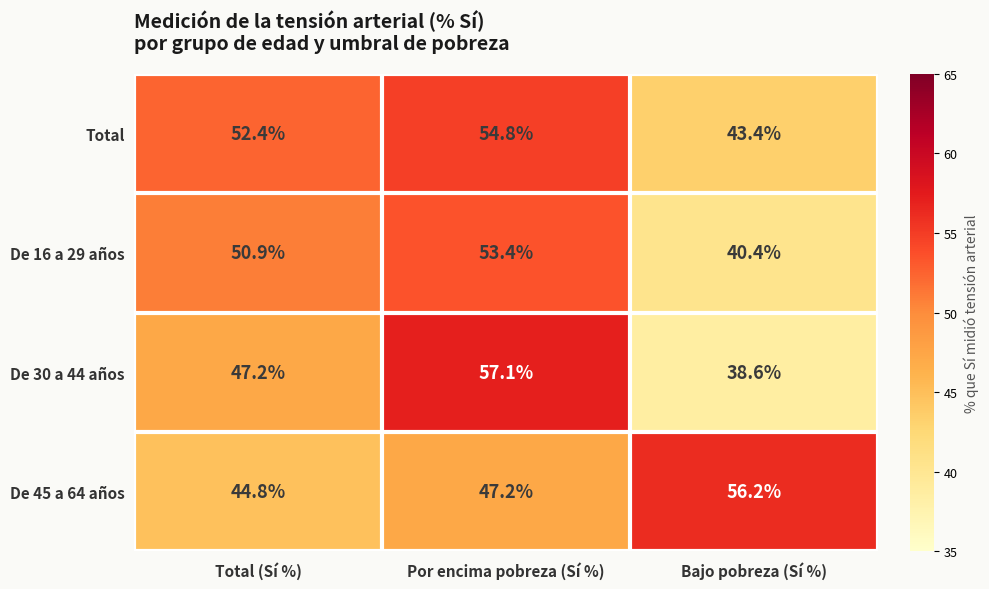

Which series has the largest range (max minus min)?

De 30 a 44 años